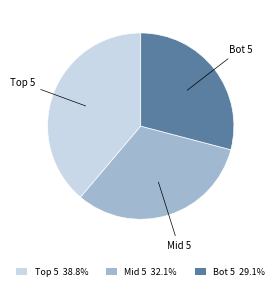

Is Mid 5 32.1% the majority of the pie?

No